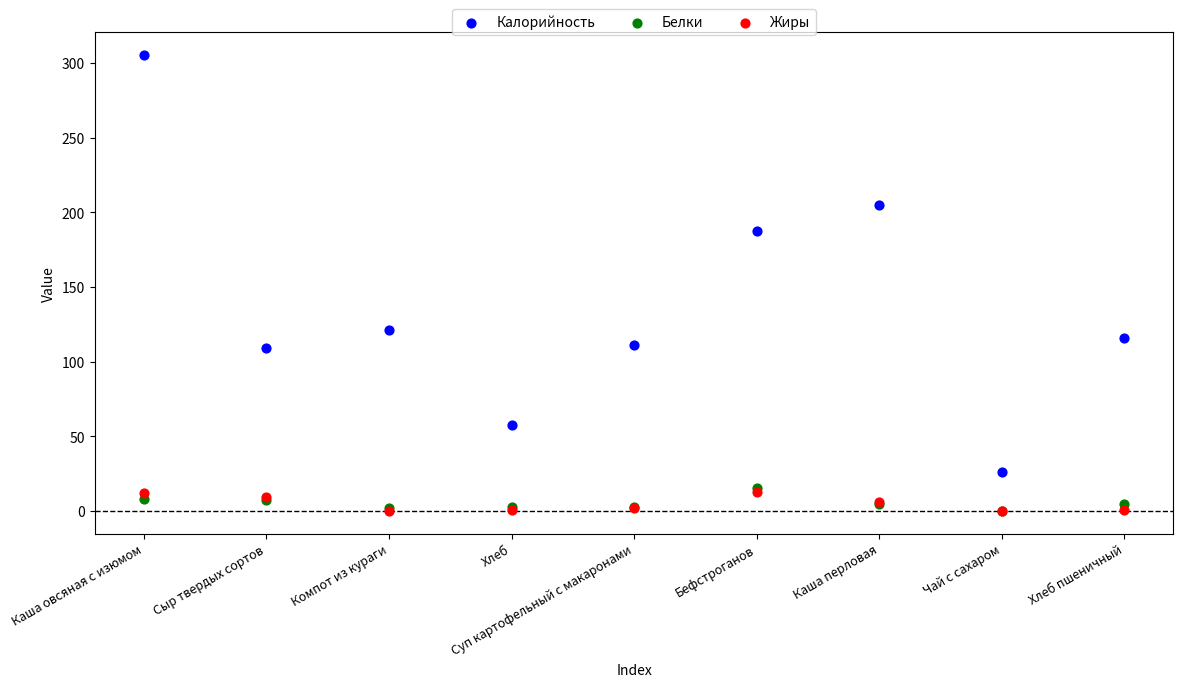

What are all the series names shown in the legend?

Калорийность, Белки, Жиры